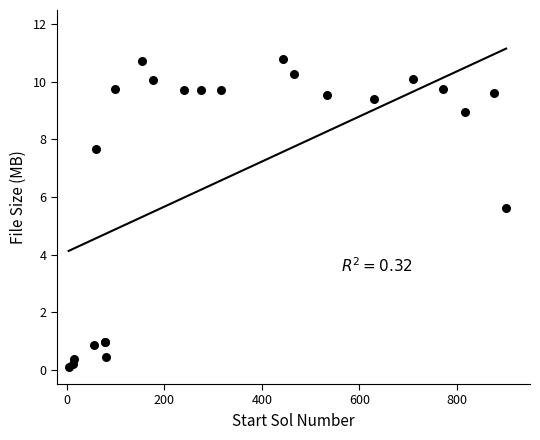

What Y value in the scatter plot is closest to 5?

5.6